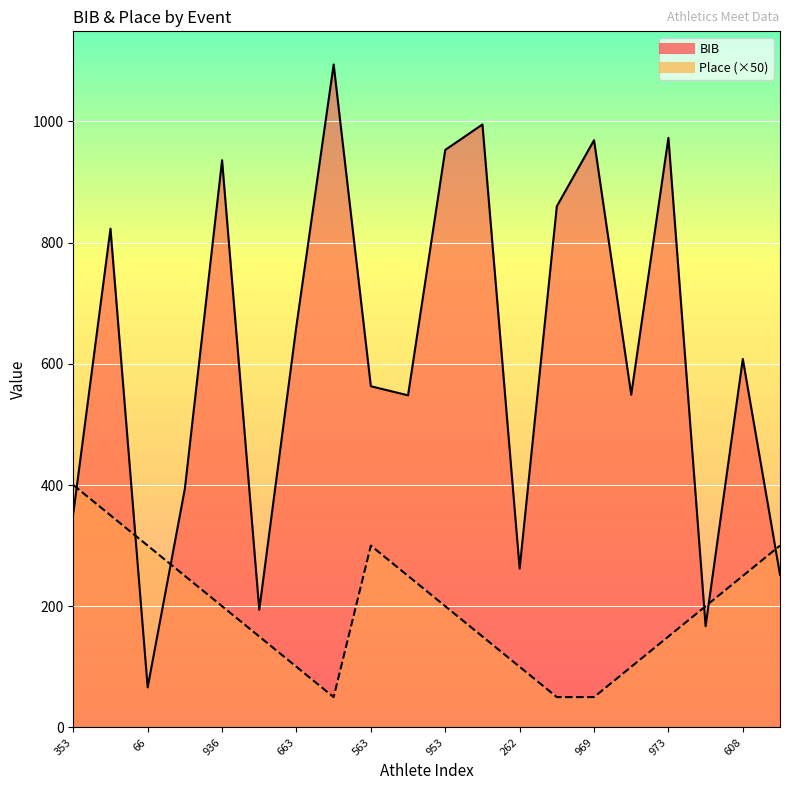

What is the minimum value for Place?

50